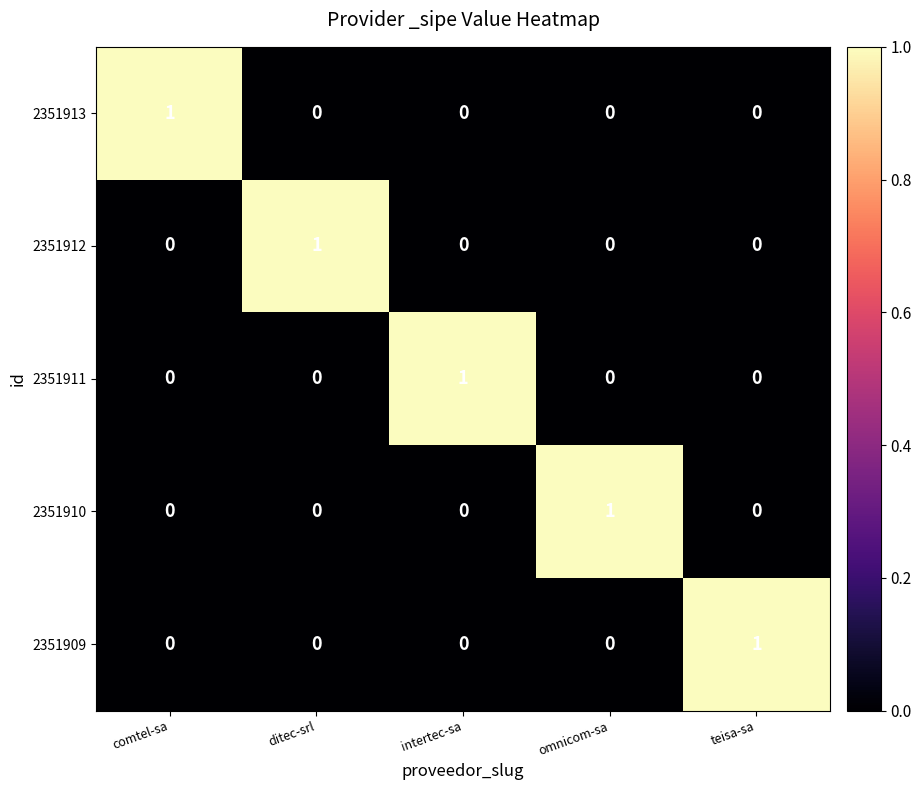

Reading right to left, what are all the values shown in this chart?

2351913: 0	0	0	0	1
2351912: 0	0	0	1	0
2351911: 0	0	1	0	0
2351910: 0	1	0	0	0
2351909: 1	0	0	0	0